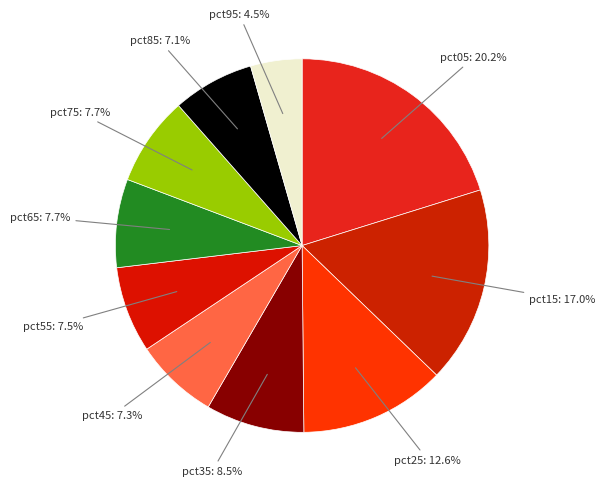

How many segments does this pie chart have?

10